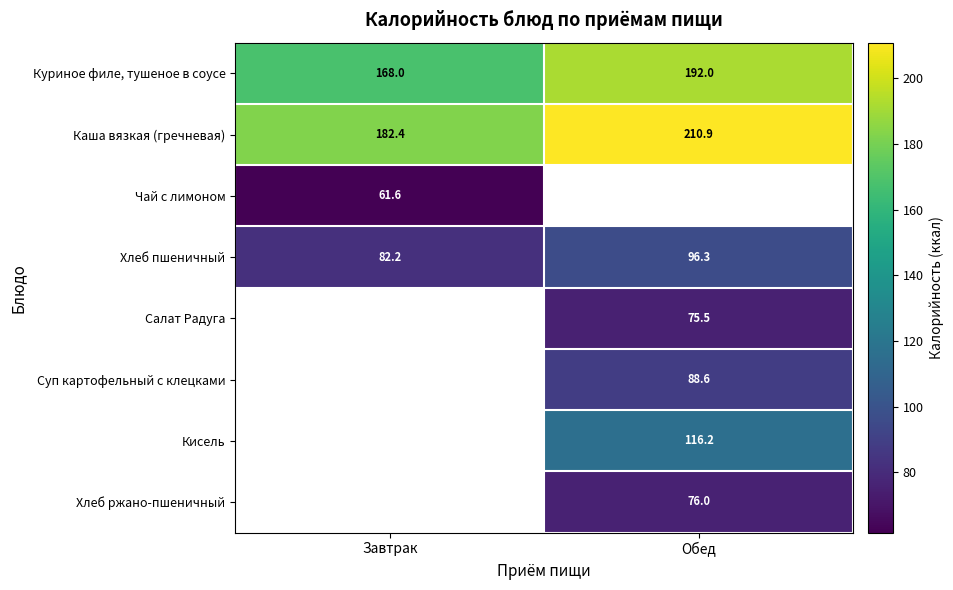

Is the value of Хлеб ржано-пшеничный at Обед greater than the value of Каша вязкая (гречневая) at Завтрак?

No